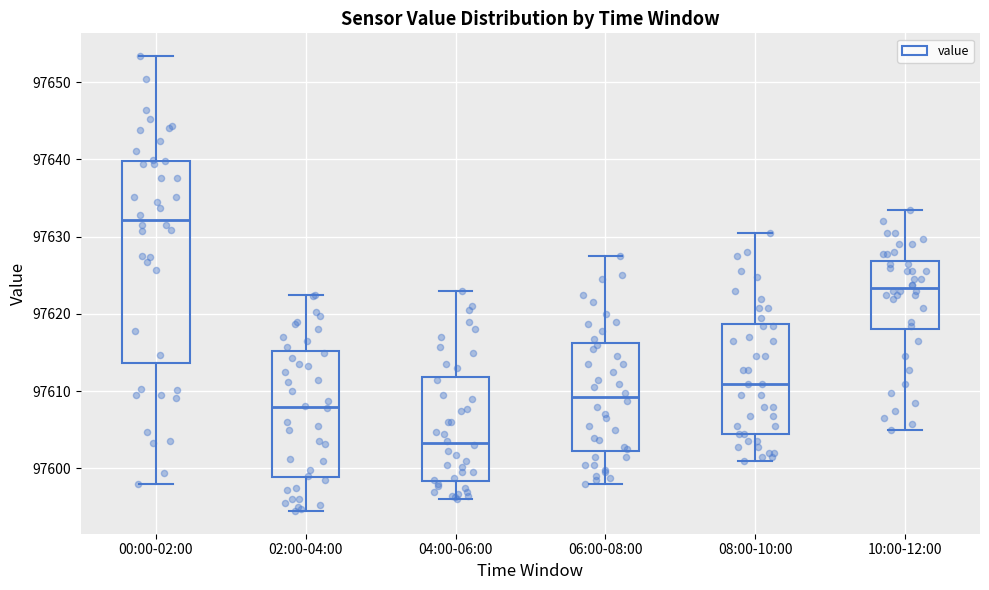

Comparing the boxes themselves (not the whiskers), which one is the tallest?

00:00-02:00